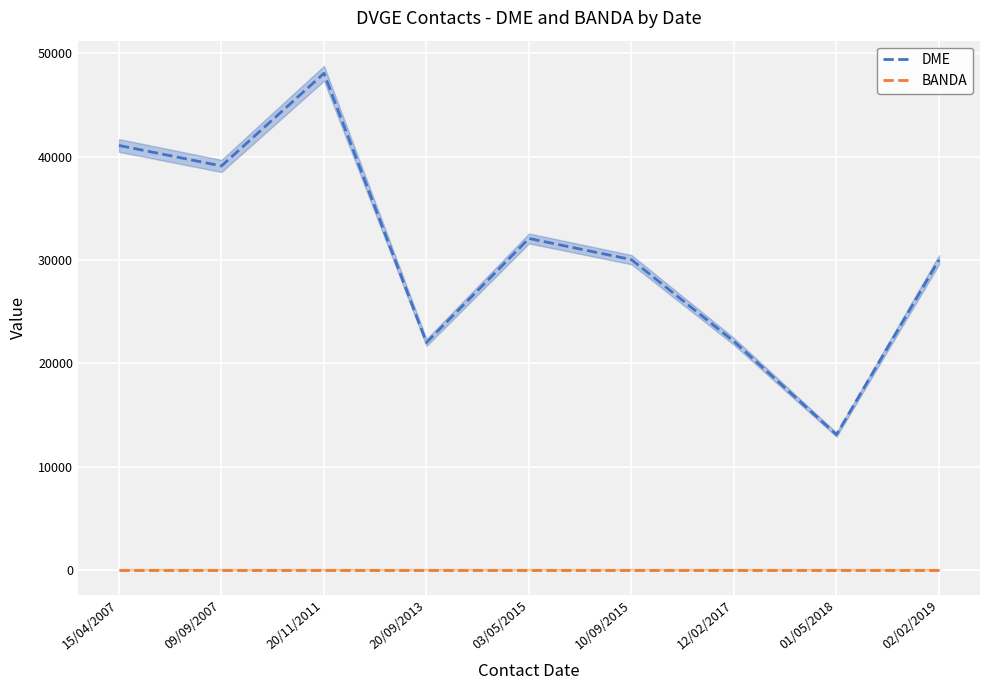

How many lines are shown in the chart?

2